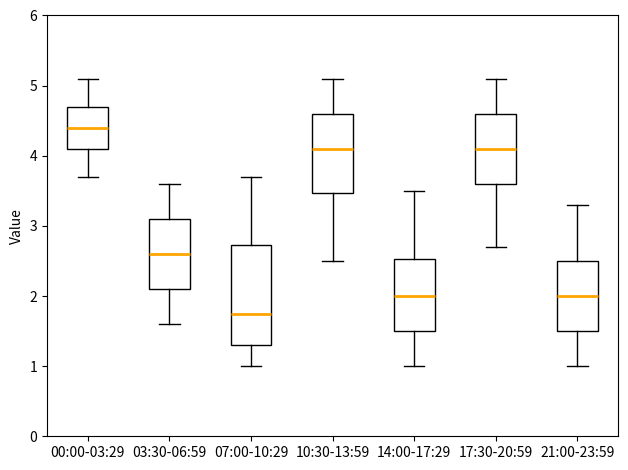

Which box has the highest median line?

00:00-03:29